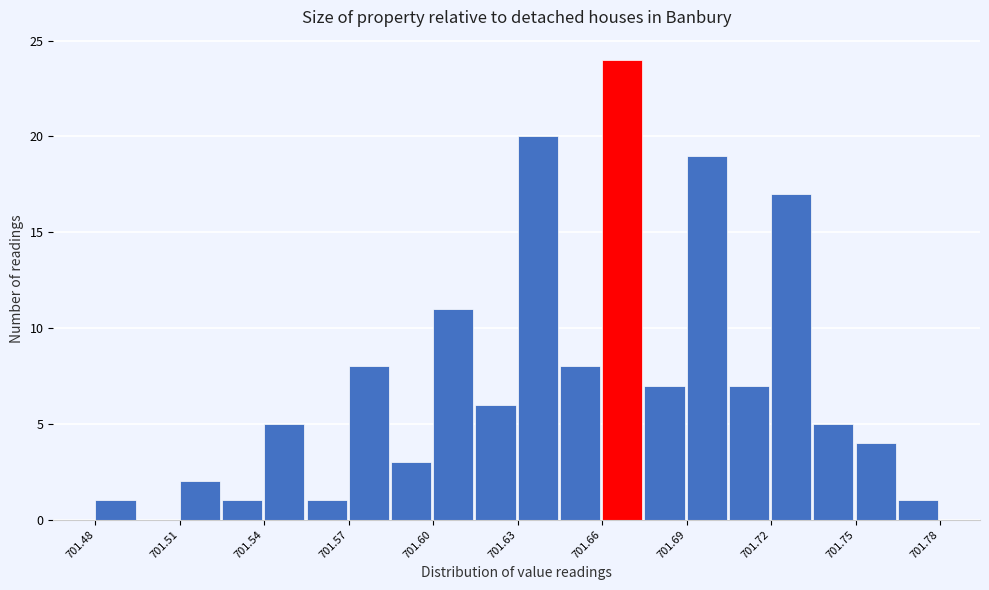

Around what value on the x-axis is the tallest bar? Give the approximate position of its centre, as read against the axis.

701.665